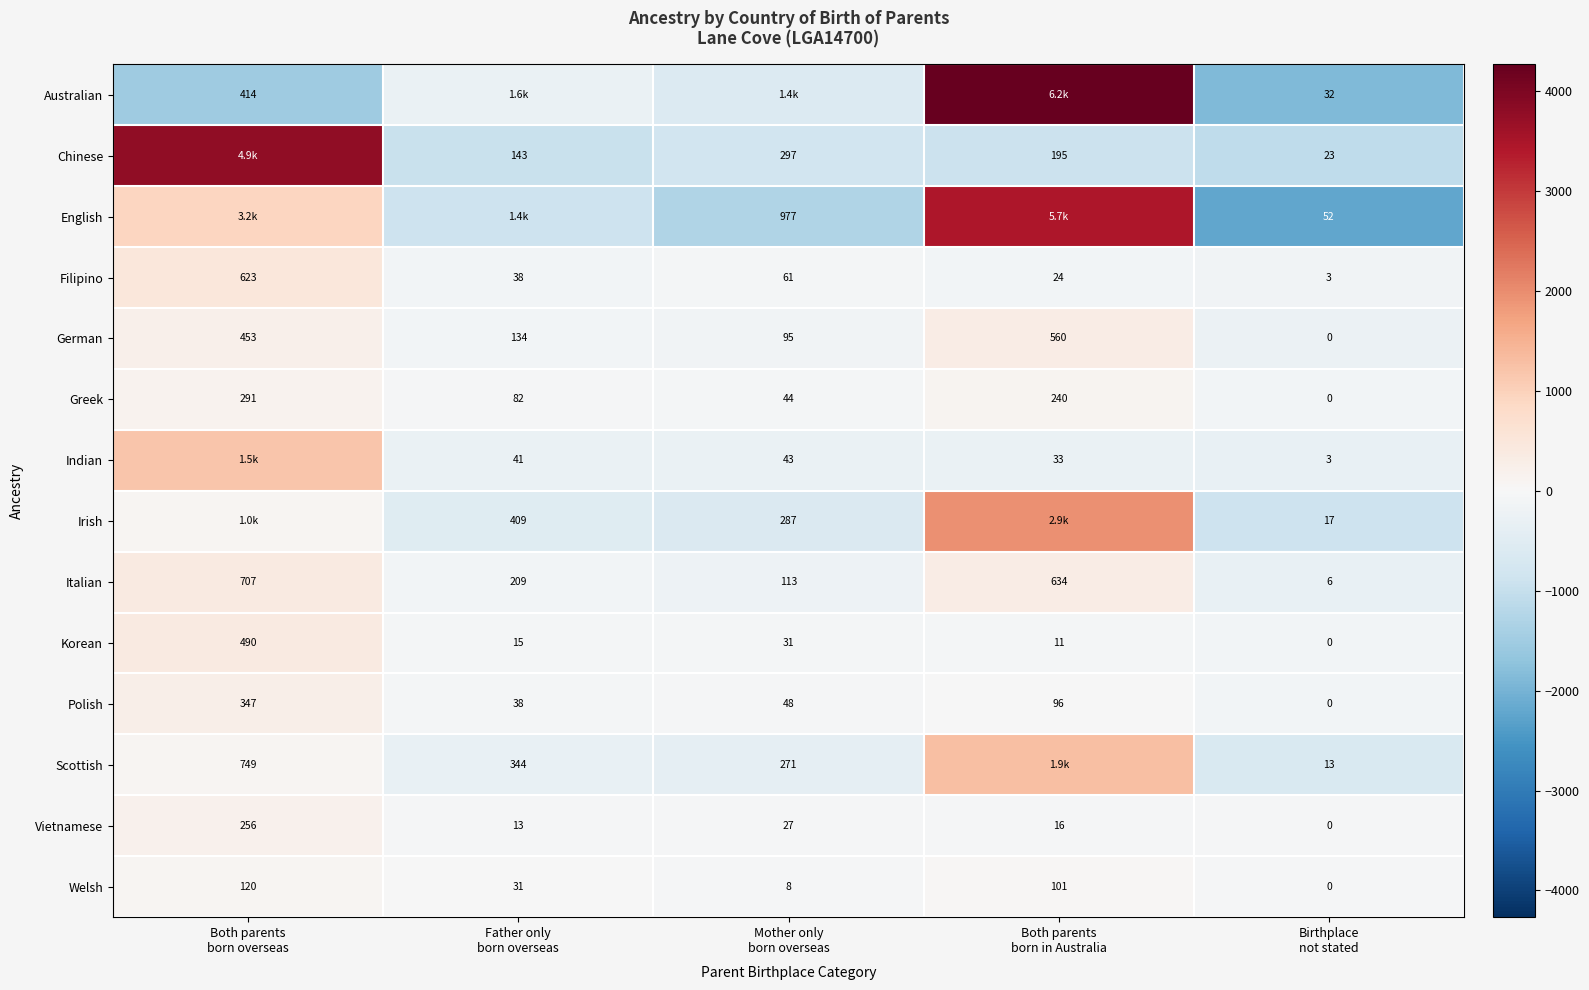

What is the average value of the Welsh series?

52.0